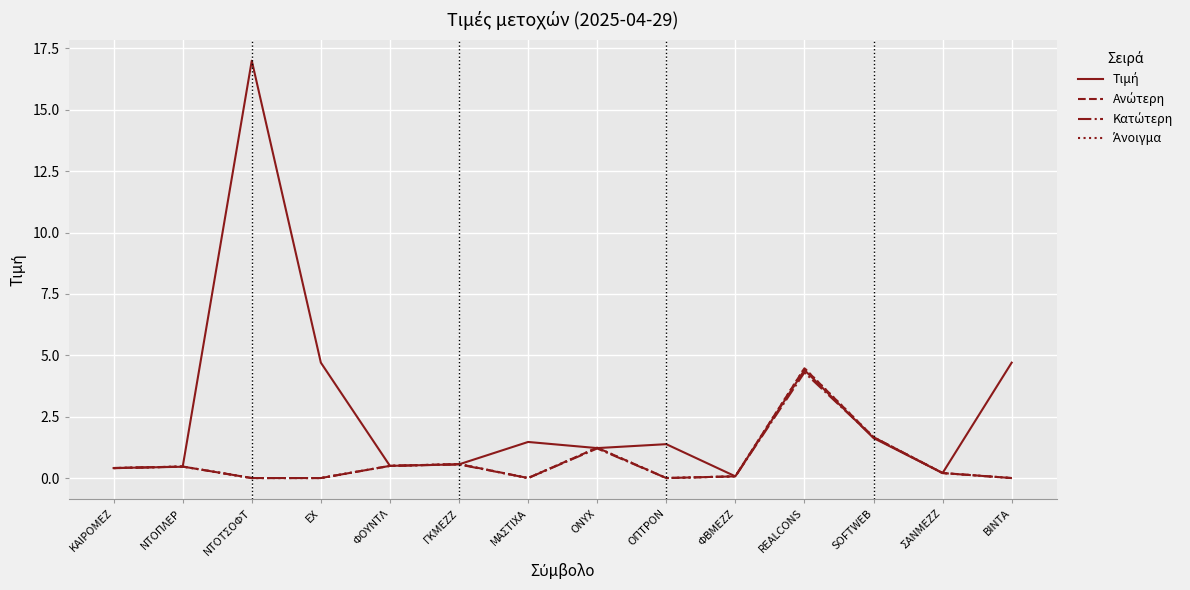

What is the total value across all series at ΦΟΥΝΤΛ?

2.0